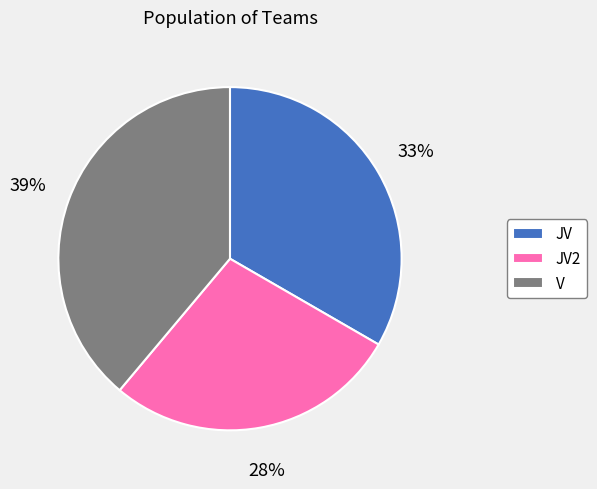

To the nearest percent, what is the combined percentage of JV2 and V?

67%